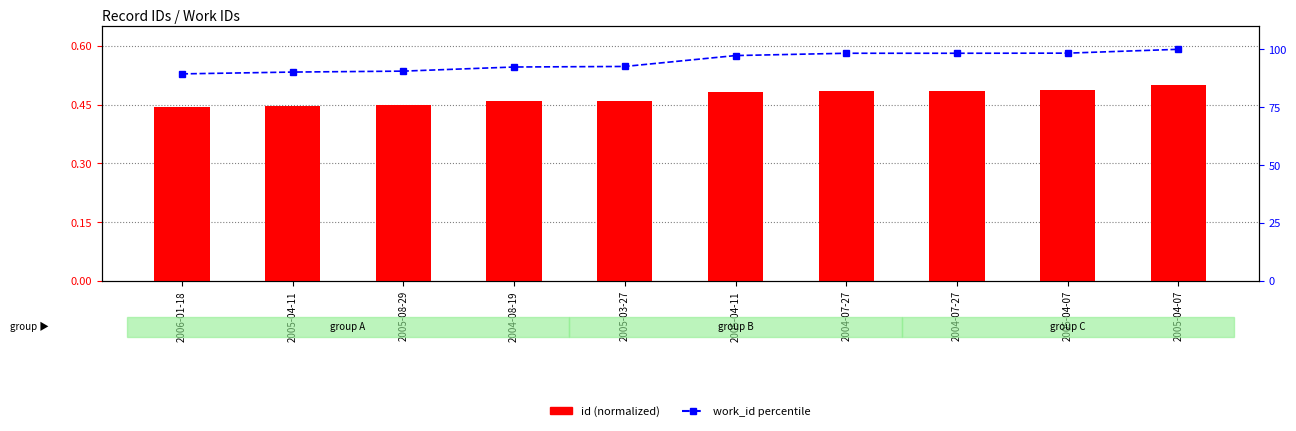

Reading left to right, what are all the values shown in this chart?

id (normalized): 0.4	0.4	0.4	0.5	0.5	0.5	0.5	0.5	0.5	0.5
work_id percentile: 89.4	90.2	90.6	92.4	92.6	97.3	98.3	98.3	98.3	100.0